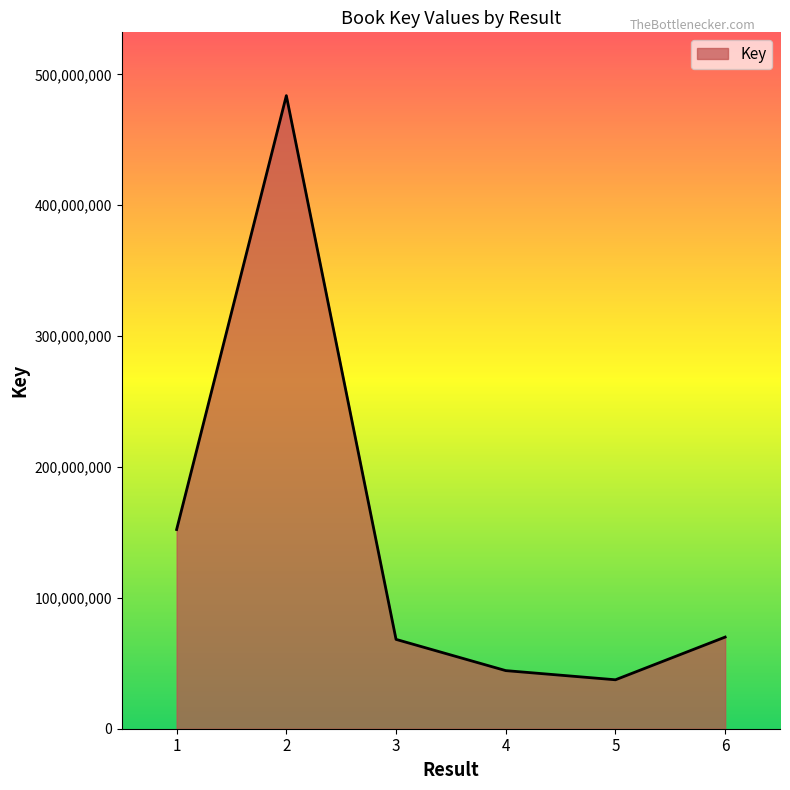

Is it true that the value at 1 is 250657689?

False